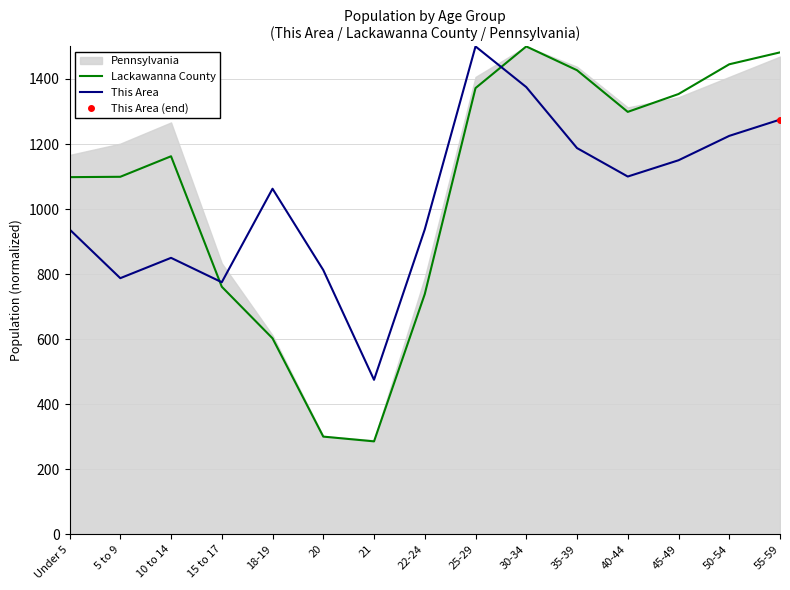

What is the minimum value for Lackawanna County?

285.7